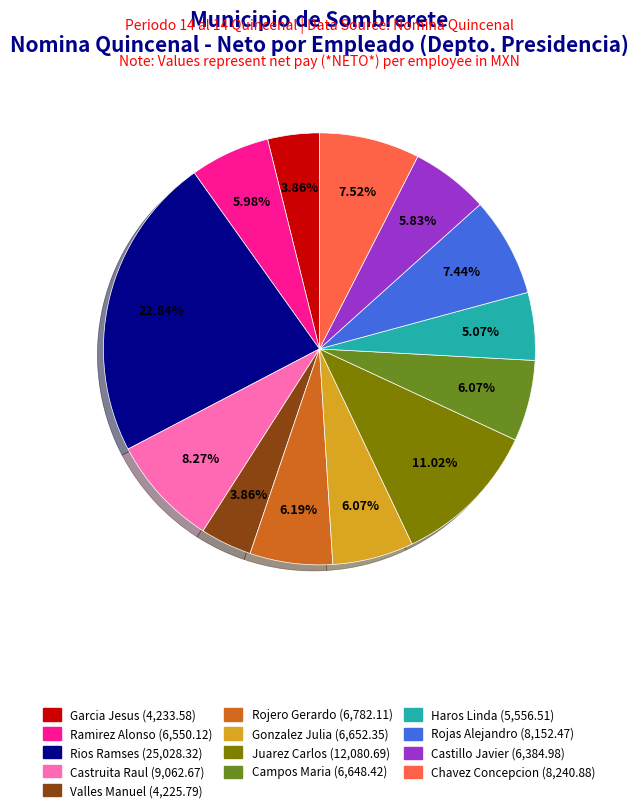

To the nearest percent, what is the average slice percentage?

8%